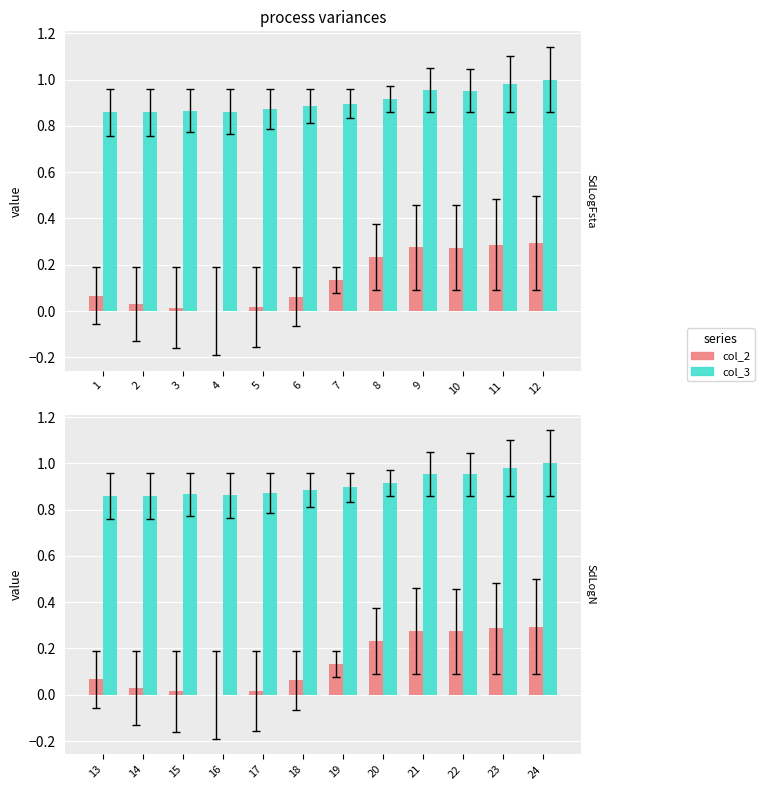

At 22, list the series in order from largest to smallest.

col_3, col_2